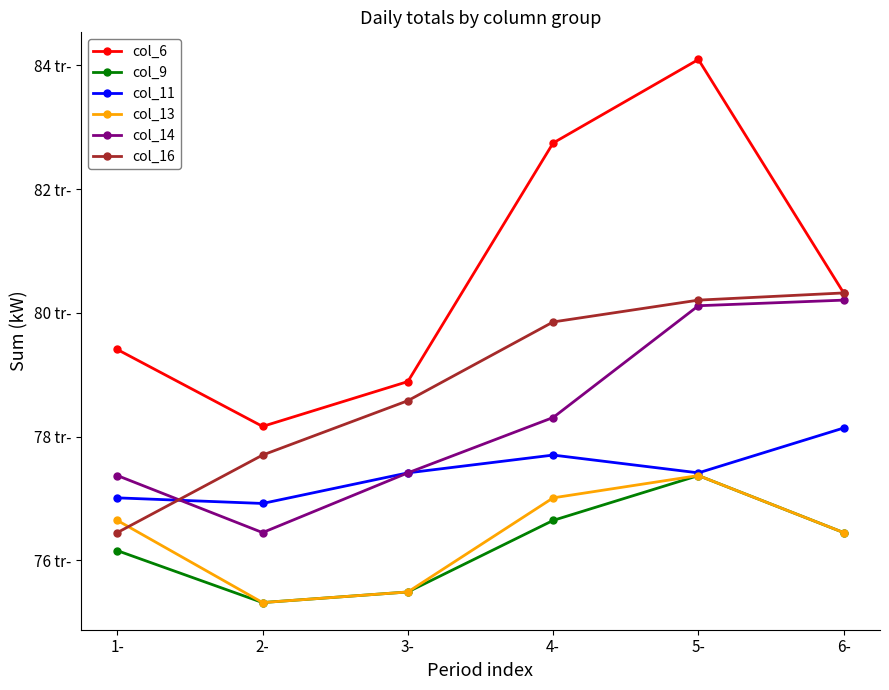

Rank the series by their maximum value, from lowest to highest.

col_9, col_13, col_11, col_14, col_16, col_6